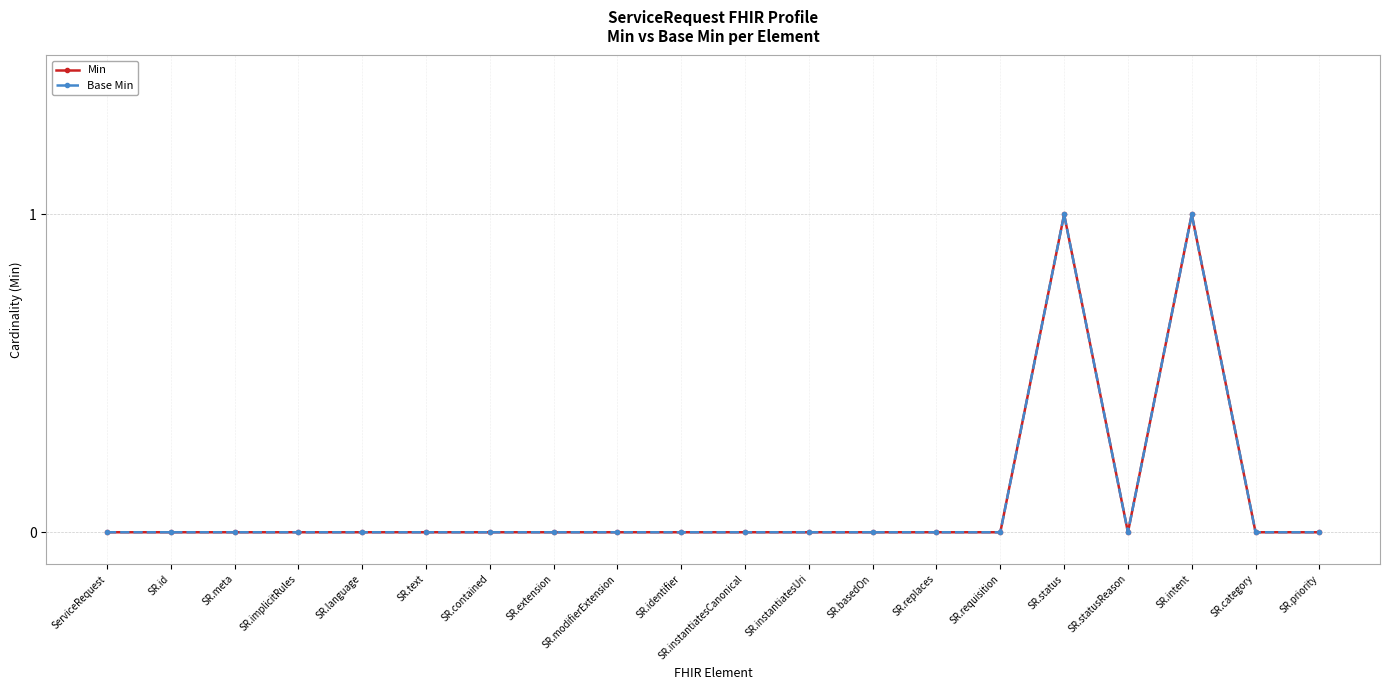

Count the number of data series in this chart.

2